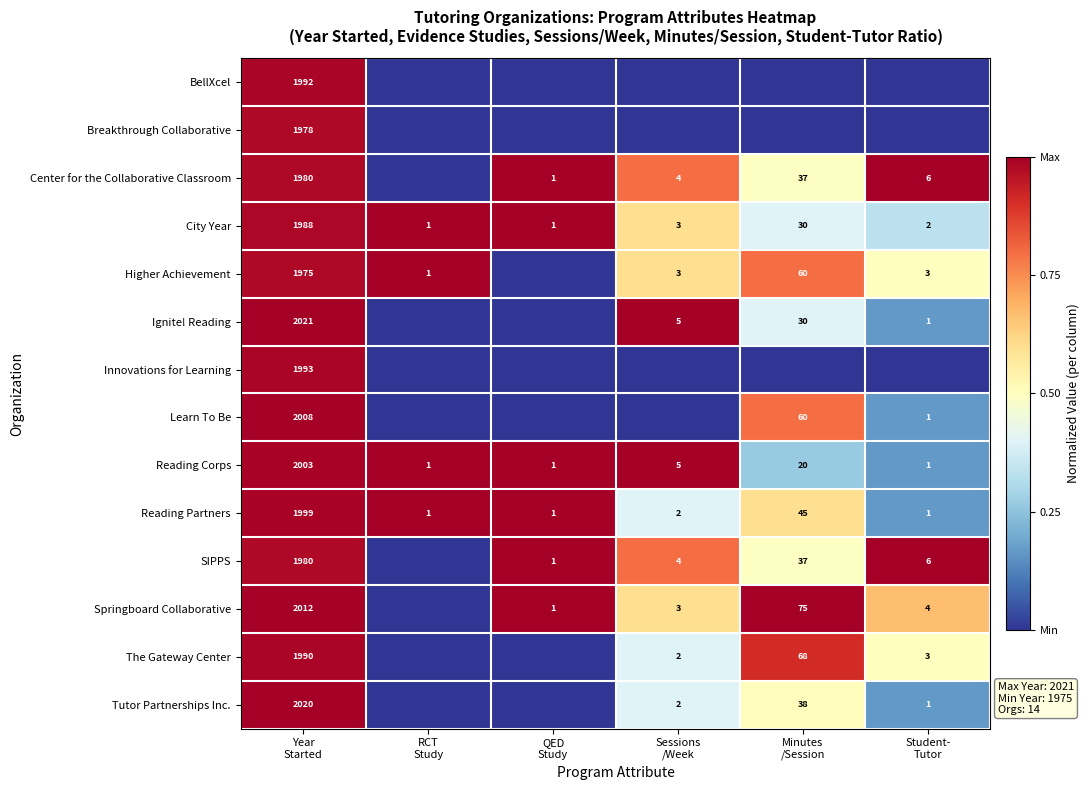

Is the value of Center for the Collaborative Classroom at Minutes /Session greater than the value of Springboard Collaborative at Minutes /Session?

No